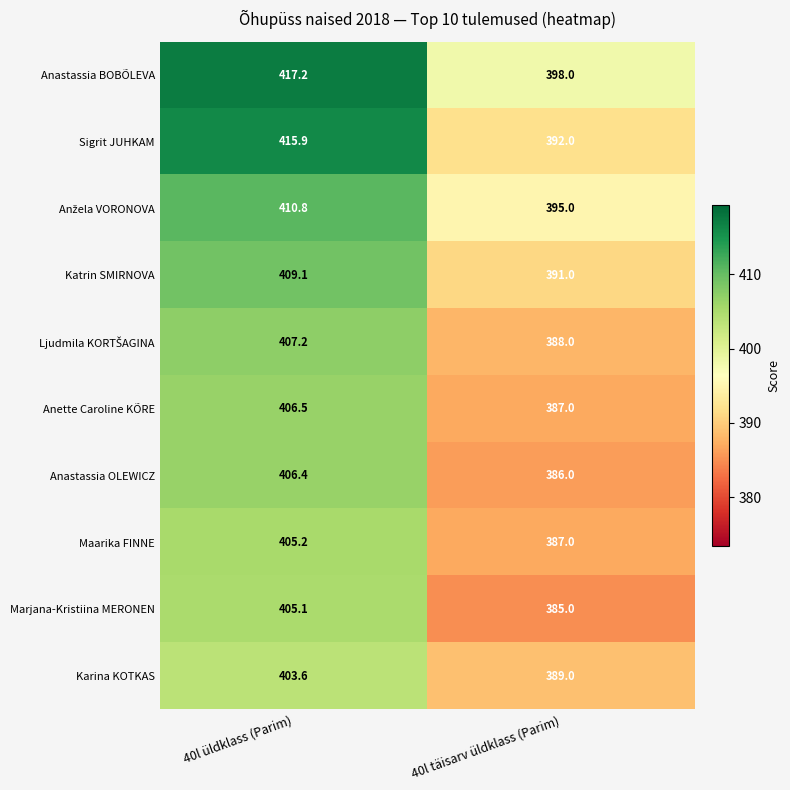

What is the sum of the Anastassia BOBÕLEVA values at 40l üldklass (Parim) and 40l täisarv üldklass (Parim)?

815.2